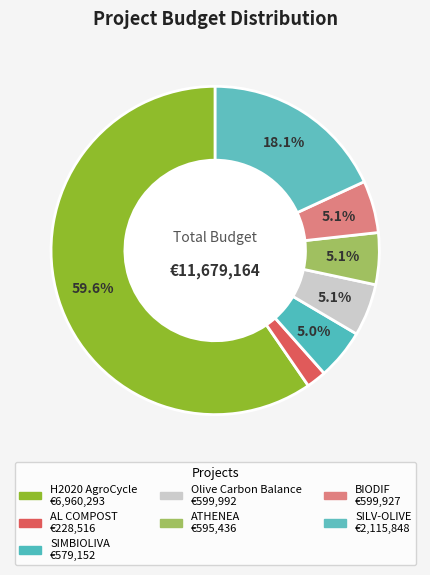

What percentage is the SILV-OLIVE slice, to the nearest percent?

18%